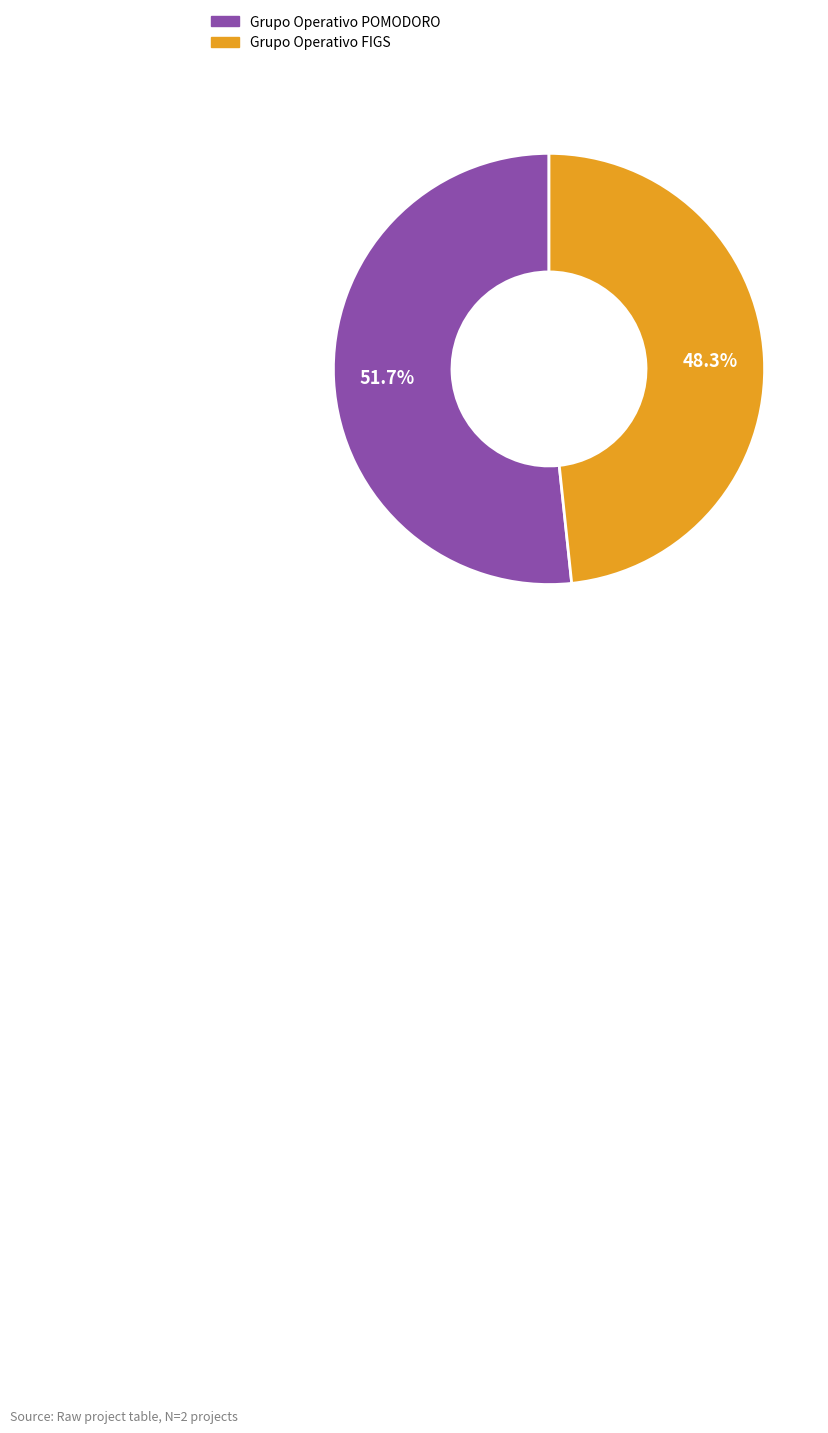

What percentage is the Grupo Operativo POMODORO slice, to the nearest percent?

52%